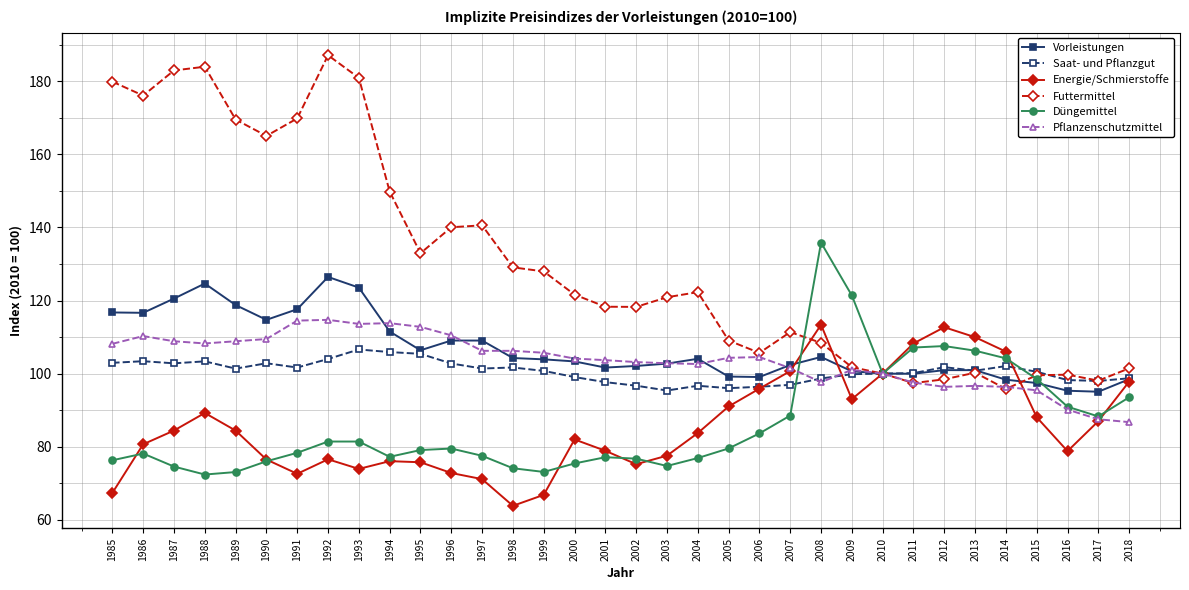

What is the minimum value for Energie/Schmierstoffe?

63.8